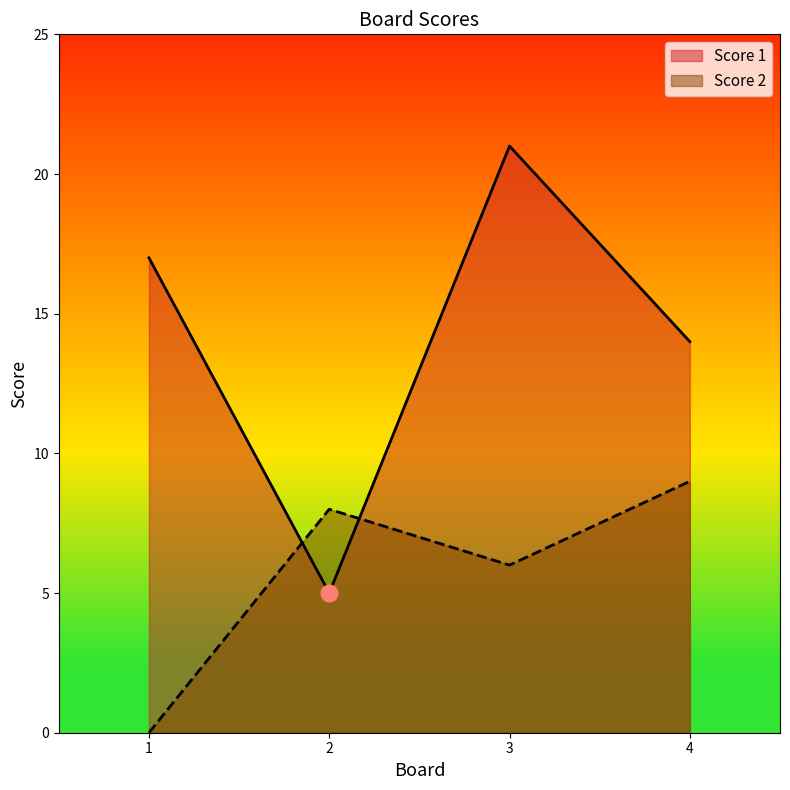

What is the average value of the Score 2 series?

6